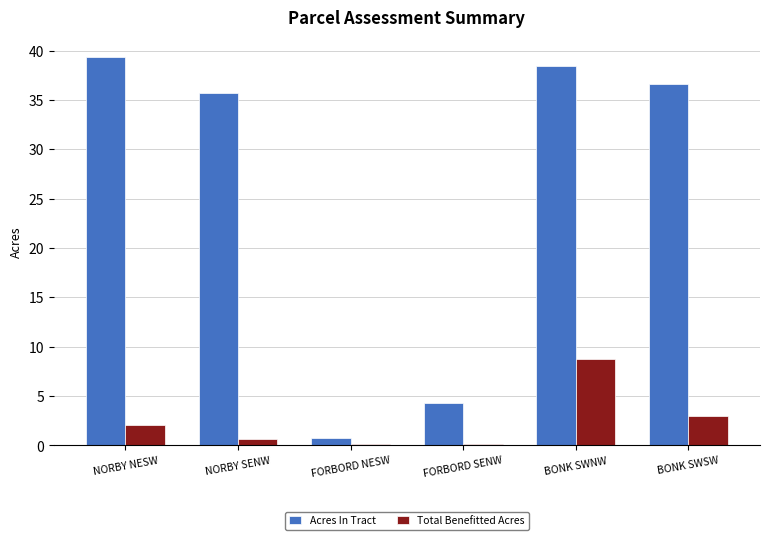

At which category does the chart reach its peak across all series?

NORBY NESW